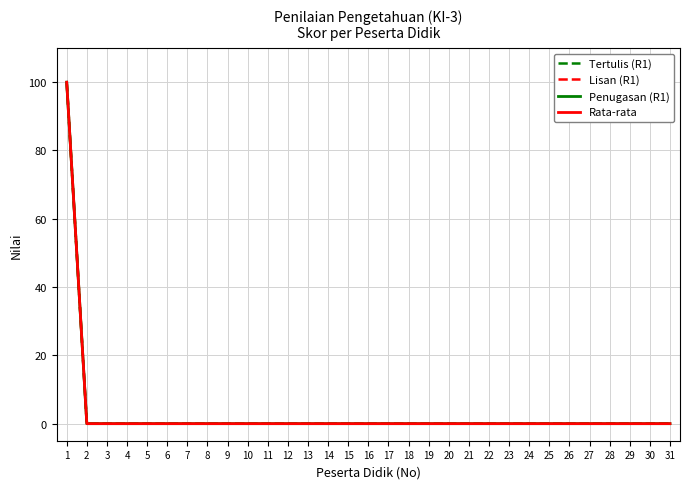

Rank the series by their maximum value, from highest to lowest.

Tertulis (R1), Lisan (R1), Penugasan (R1), Rata-rata